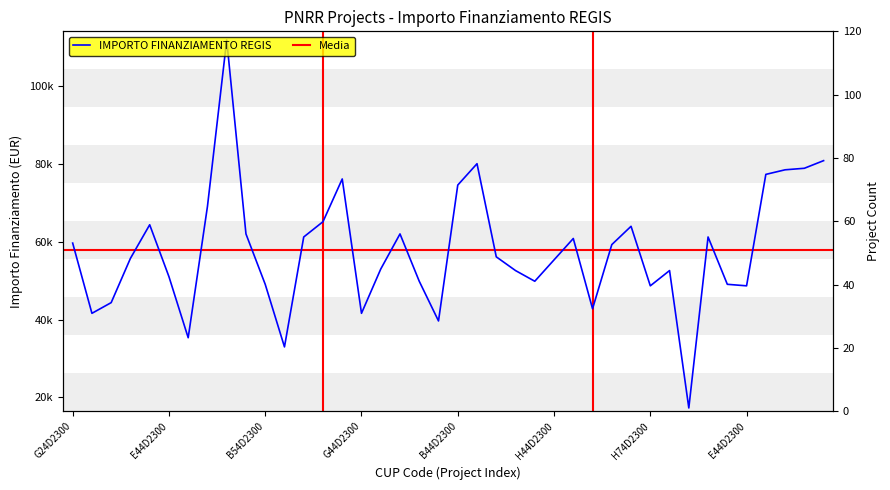

Where is the first local maximum?

B84D23006140006